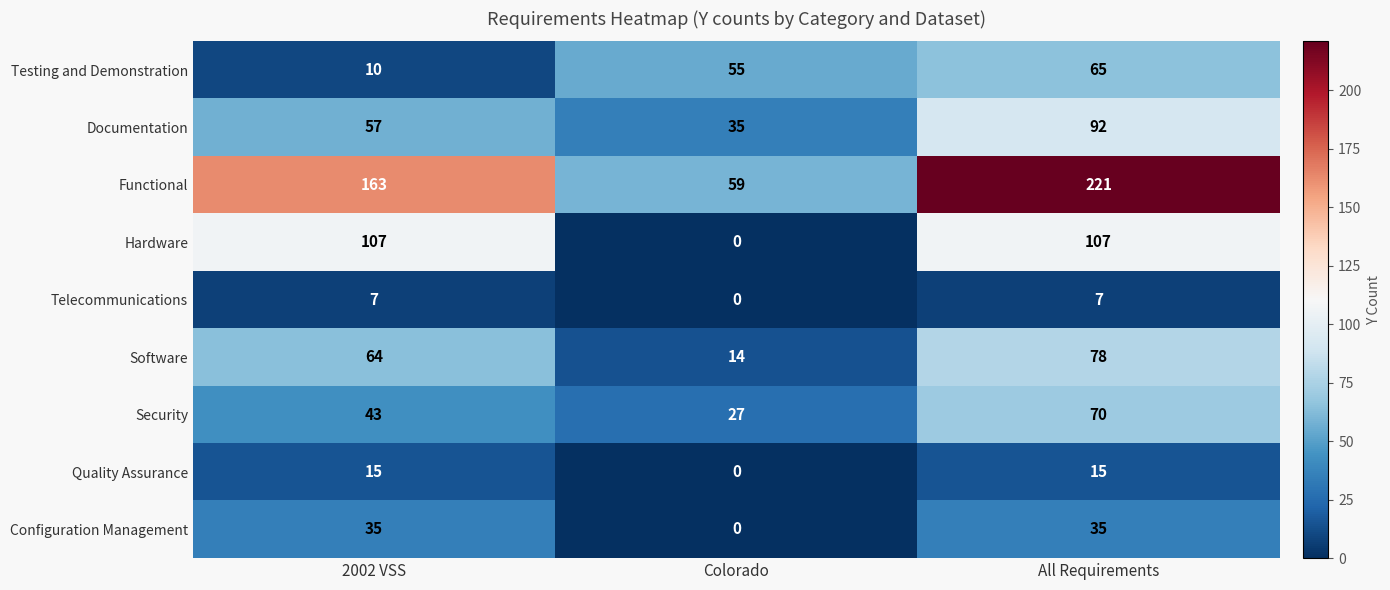

Reading left to right, what are all the values shown in this chart?

Testing and Demonstration: 2002 VSS=10	Colorado=55	All Requirements=65
Documentation: 2002 VSS=57	Colorado=35	All Requirements=92
Functional: 2002 VSS=163	Colorado=59	All Requirements=221
Hardware: 2002 VSS=107	Colorado=0	All Requirements=107
Telecommunications: 2002 VSS=7	Colorado=0	All Requirements=7
Software: 2002 VSS=64	Colorado=14	All Requirements=78
Security: 2002 VSS=43	Colorado=27	All Requirements=70
Quality Assurance: 2002 VSS=15	Colorado=0	All Requirements=15
Configuration Management: 2002 VSS=35	Colorado=0	All Requirements=35